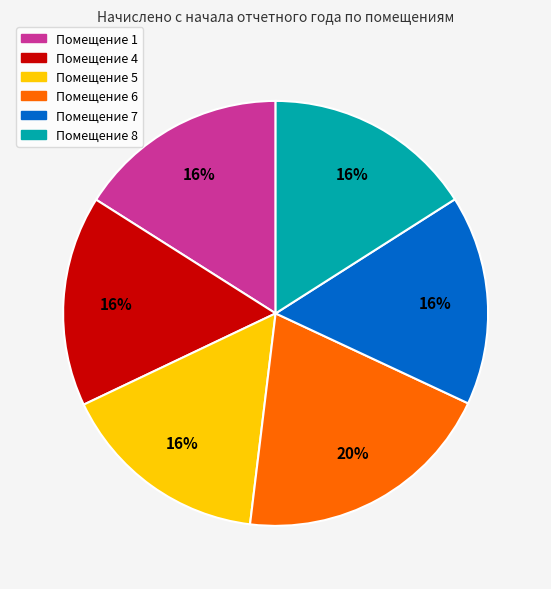

Is there any slice that represents more than half of the pie?

No